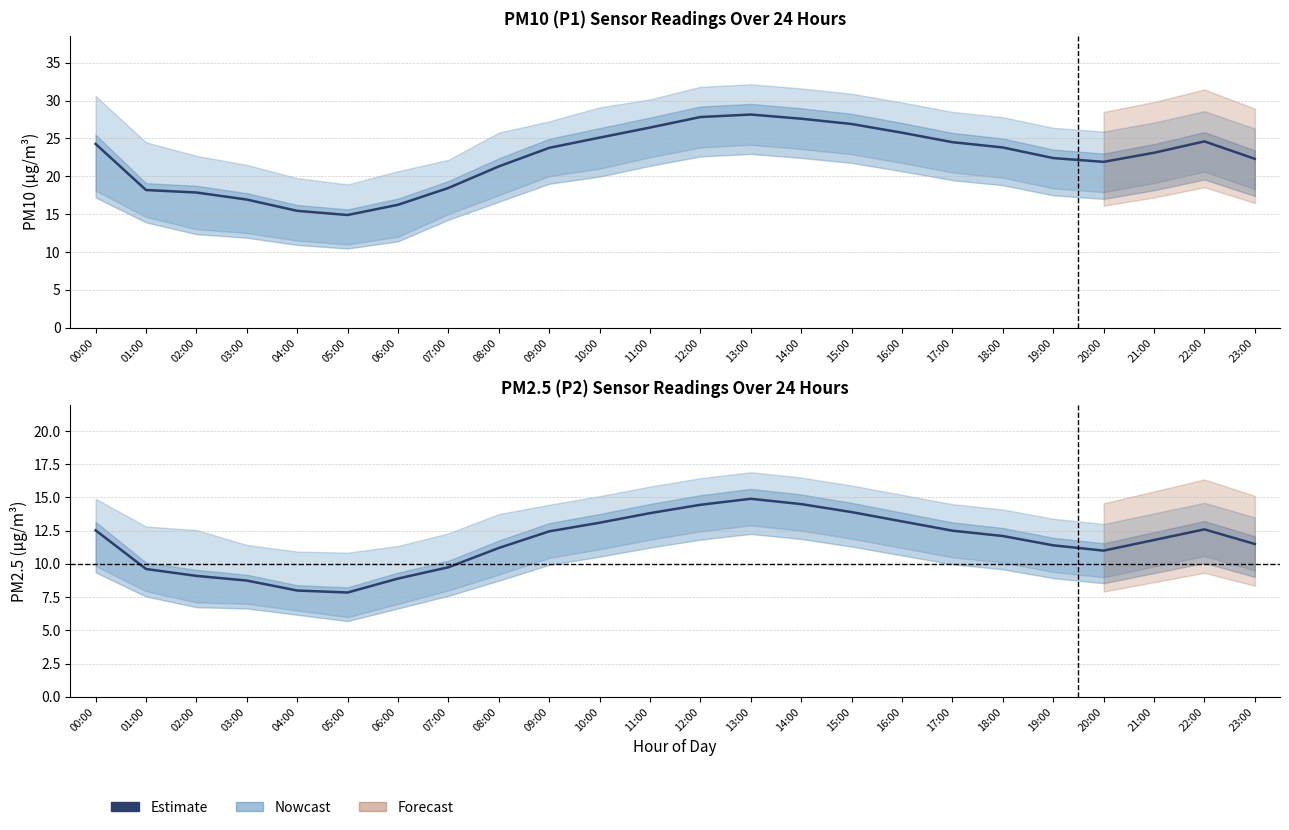

What is the value of the 4th point from the left?

8.8